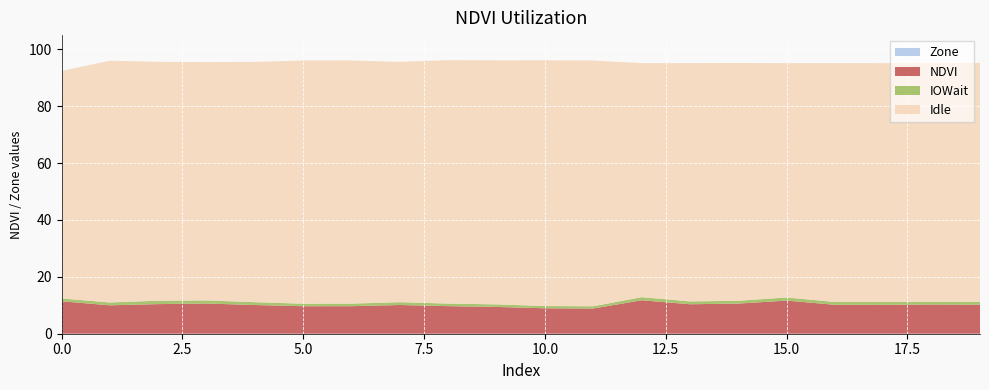

Reading left to right, what are all the values shown in this chart?

NDVI: 0=0.1	1=0.1	2=0.1	3=0.1	4=0.1	5=0.1	6=0.1	7=0.1	8=0.1	9=0.1	10=0.1	11=0.1	12=0.1	13=0.1	14=0.1	15=0.1	16=0.1	17=0.1	18=0.1	19=0.1
Zone: 0=0.0	1=0.0	2=0.0	3=0.0	4=0.0	5=0.0	6=0.0	7=0.0	8=0.0	9=0.0	10=0.0	11=0.0	12=0.0	13=0.0	14=0.0	15=0.0	16=0.0	17=0.0	18=0.0	19=0.0
IOWait: 0=0.0	1=0.0	2=0.0	3=0.0	4=0.0	5=0.0	6=0.0	7=0.0	8=0.0	9=0.0	10=0.0	11=0.0	12=0.0	13=0.0	14=0.0	15=0.0	16=0.0	17=0.0	18=0.0	19=0.0
Idle: 0=0.8	1=0.8	2=0.8	3=0.8	4=0.8	5=0.9	6=0.9	7=0.8	8=0.9	9=0.9	10=0.9	11=0.9	12=0.8	13=0.8	14=0.8	15=0.8	16=0.8	17=0.8	18=0.8	19=0.8